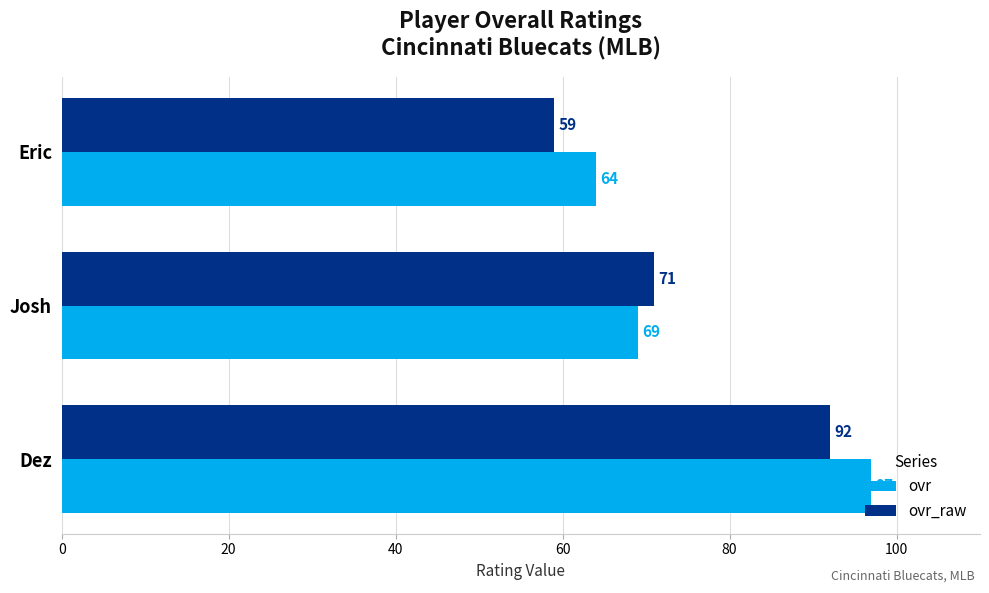

What is the difference between the highest and lowest values at Eric?

5